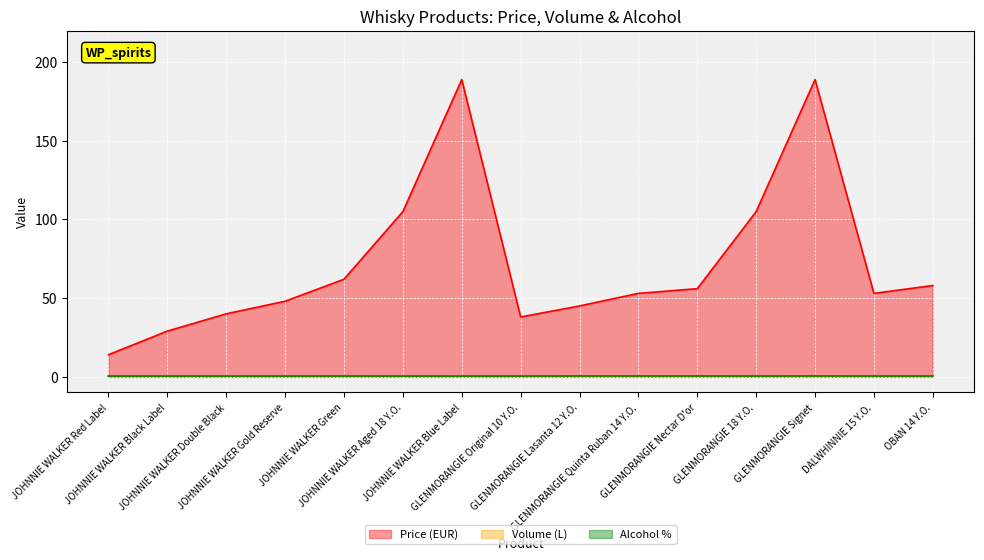

The value of Price (EUR) at JOHNNIE WALKER Black Label is 29.0. True or false?

True